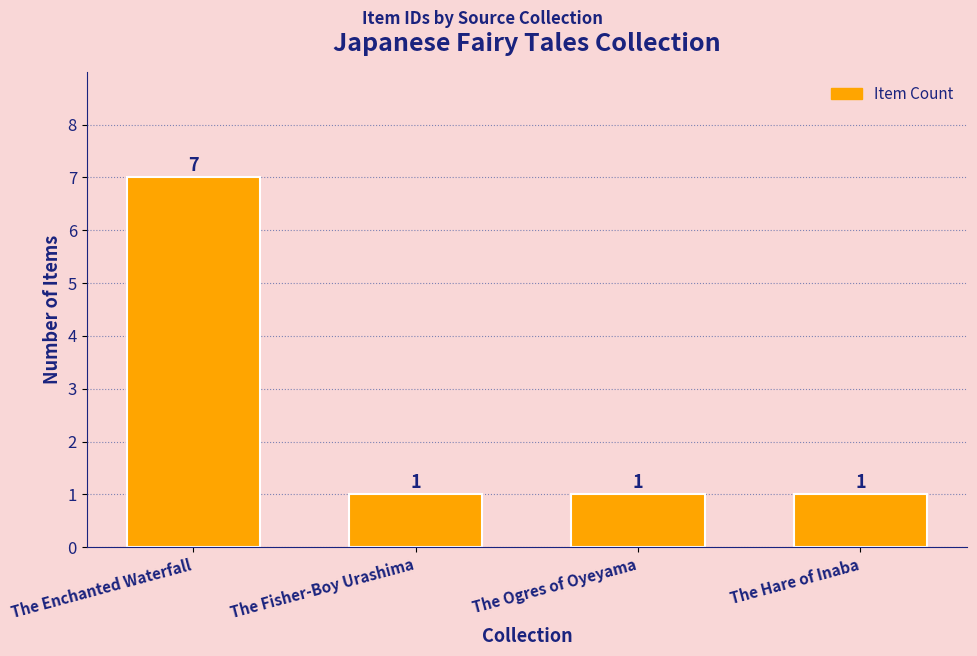

What is the smallest value displayed?

1